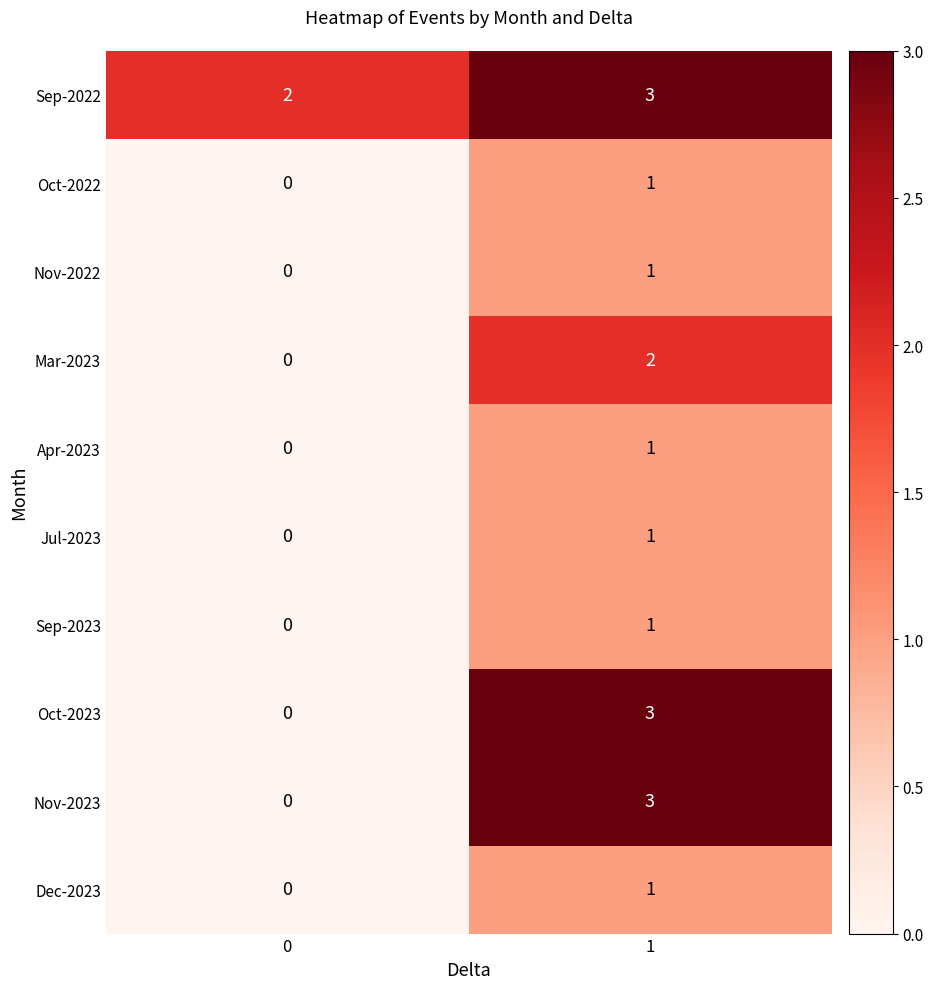

What is the maximum value shown in the chart?

3